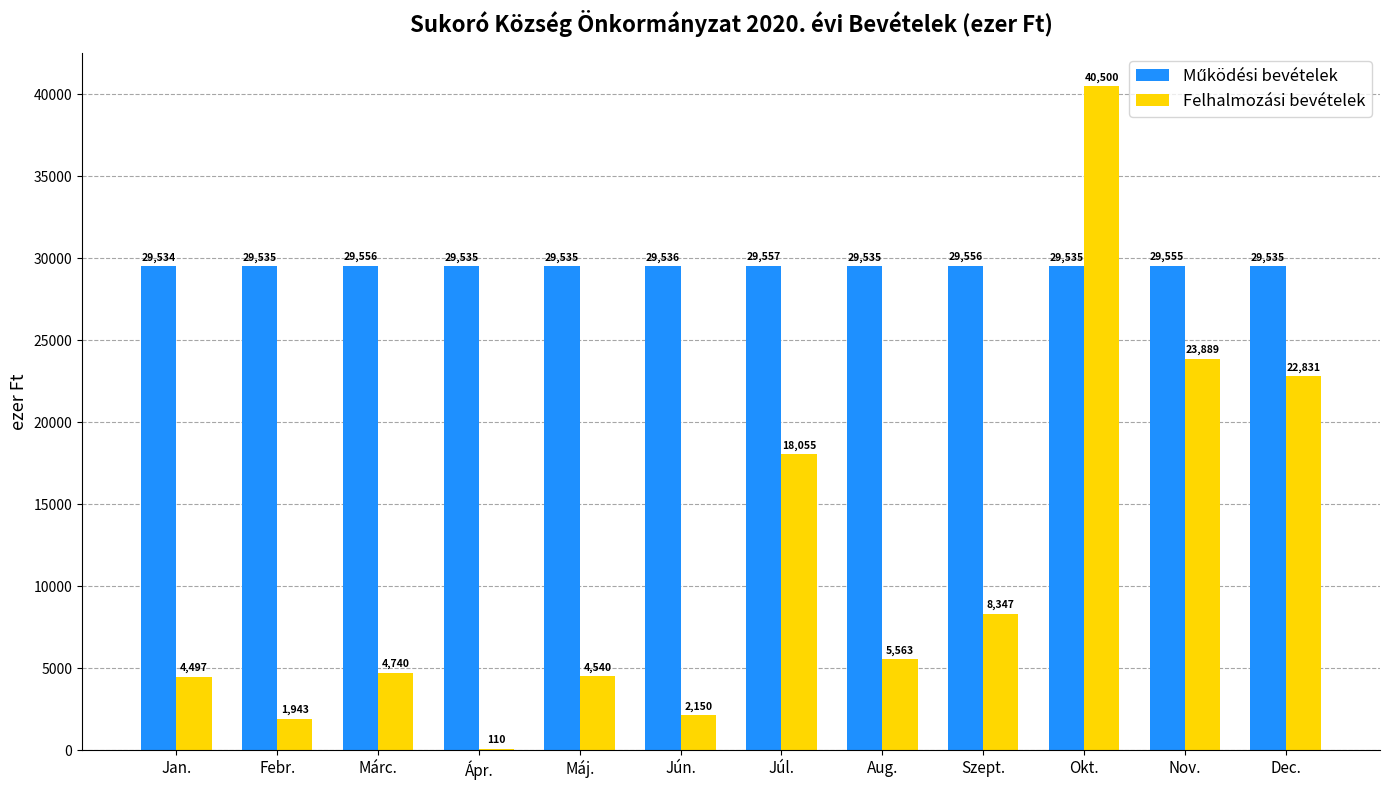

Is it true that Felhalmozási bevételek equals 40500 at Okt.?

True